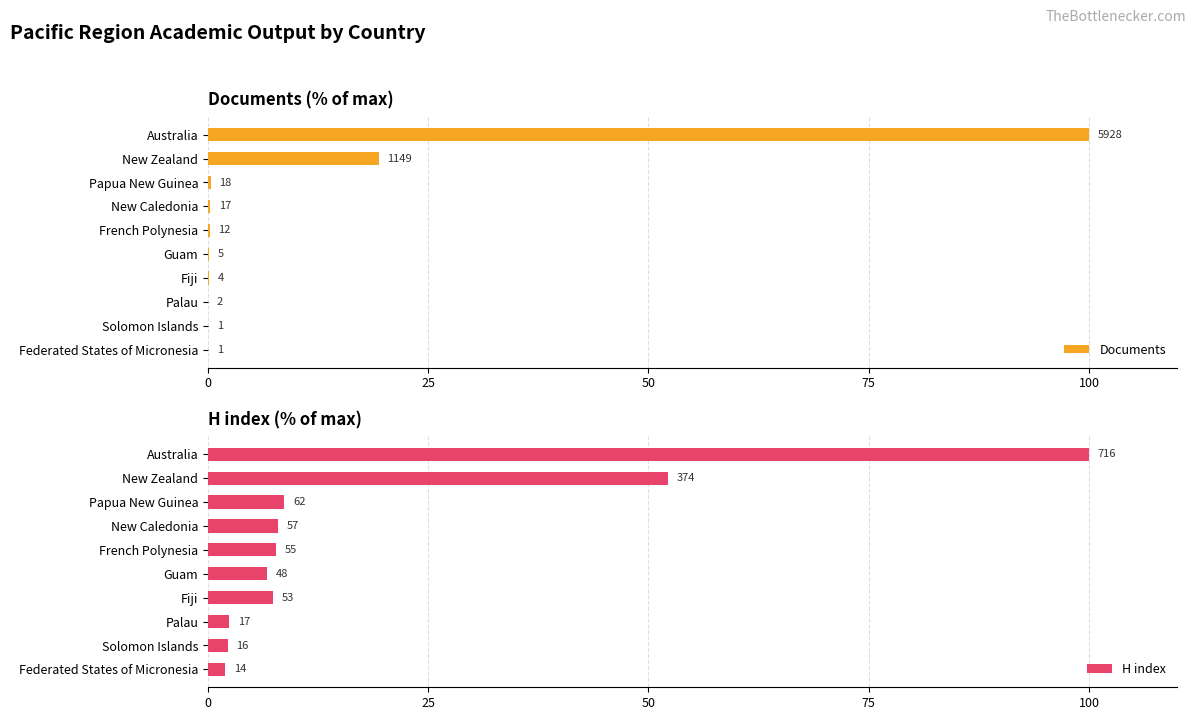

Reading left to right, what are all the values shown in this chart?

Documents: 100.0	19.4	0.3	0.3	0.2	0.1	0.1	0.0	0.0	0.0
H index: 100.0	52.2	8.7	8.0	7.7	6.7	7.4	2.4	2.2	2.0